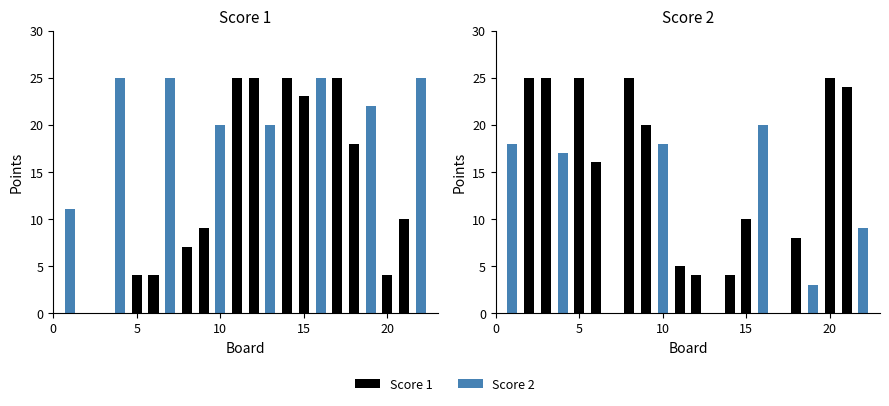

Reading left to right, transcribe all the data shown in this chart.

Score 1: 11	0	0	25	4	4	25	7	9	20	25	25	20	25	23	25	25	18	22	4	10	25
Score 2: 18	25	25	17	25	16	0	25	20	18	5	4	0	4	10	20	0	8	3	25	24	9